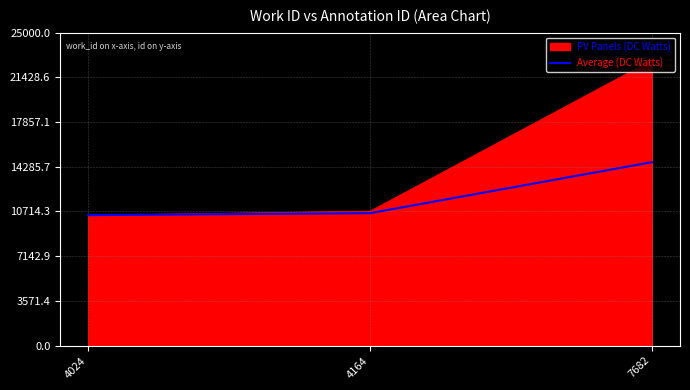

Which series has the widest spread of values?

PV Panels (DC Watts)